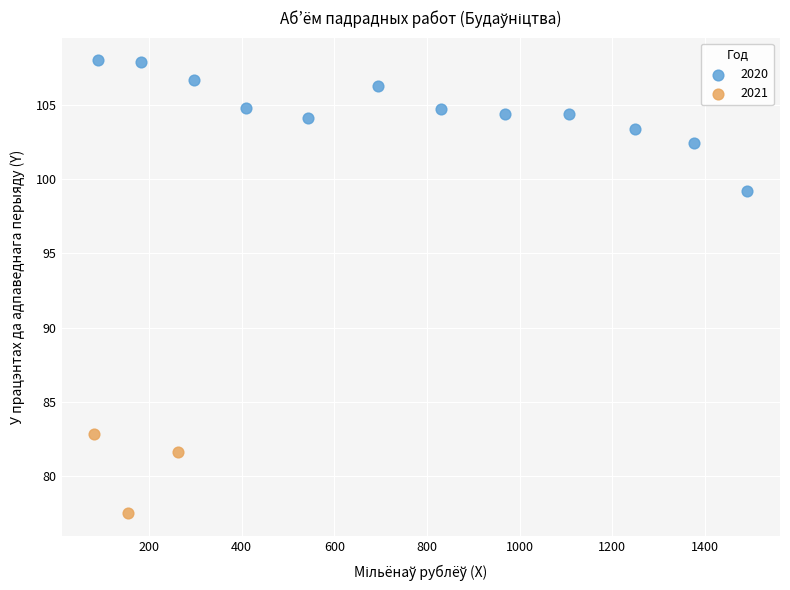

Which series has the widest spread of Y values?

2020